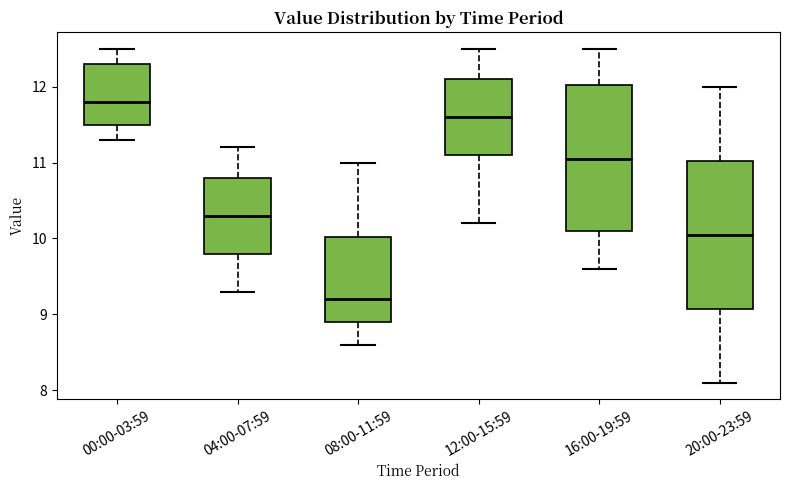

Reading left to right, read every box against the y-axis: the position of its median line, the range the box covers, and the ends of its whiskers. The values are not printed on the chart, so give them approximately, as read against the axis.

00:00-03:59: median 11.8, box 11.5 to 12.3, whiskers 11.3 to 12.5
04:00-07:59: median 10.3, box 9.8 to 10.8, whiskers 9.3 to 11.2
08:00-11:59: median 9.2, box 8.9 to 10.0, whiskers 8.6 to 11.0
12:00-15:59: median 11.6, box 11.1 to 12.1, whiskers 10.2 to 12.5
16:00-19:59: median 11.1, box 10.1 to 12.0, whiskers 9.6 to 12.5
20:00-23:59: median 10.1, box 9.1 to 11.0, whiskers 8.1 to 12.0